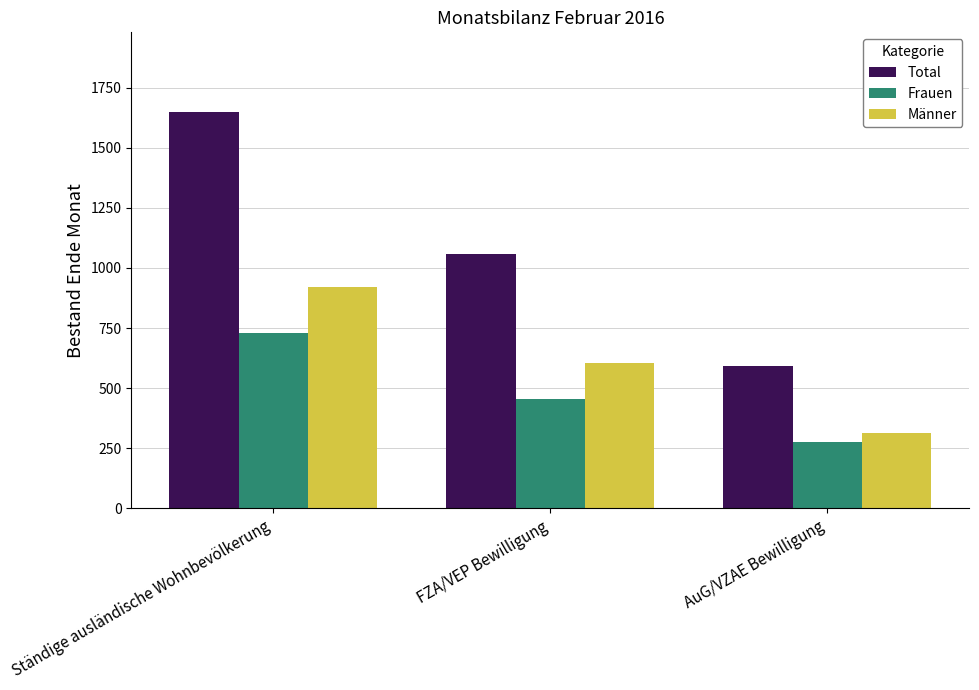

Count the number of data series in this chart.

3